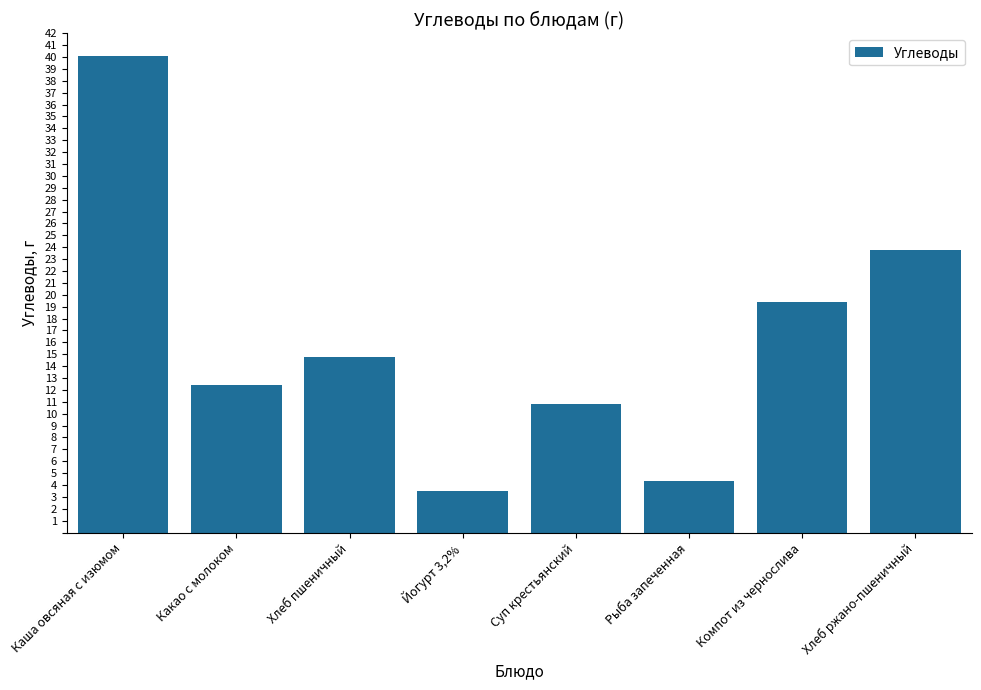

What is the change in value from Суп крестьянский to Рыба запеченная?

-6.5